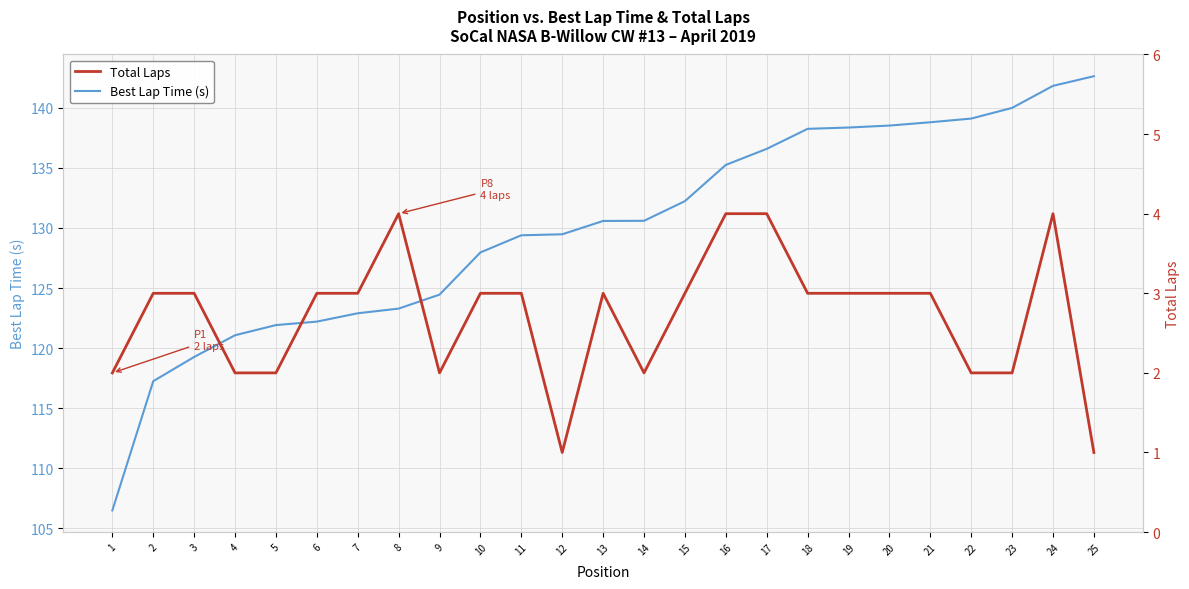

Reading left to right, list all the values displayed in this chart.

Best Lap Time (s): 106.5	117.2	119.3	121.1	121.9	122.2	122.9	123.3	124.4	128.0	129.4	129.5	130.6	130.6	132.2	135.2	136.6	138.2	138.4	138.5	138.8	139.1	140.0	141.8	142.6
Total Laps: 2.0	3.0	3.0	2.0	2.0	3.0	3.0	4.0	2.0	3.0	3.0	1.0	3.0	2.0	3.0	4.0	4.0	3.0	3.0	3.0	3.0	2.0	2.0	4.0	1.0